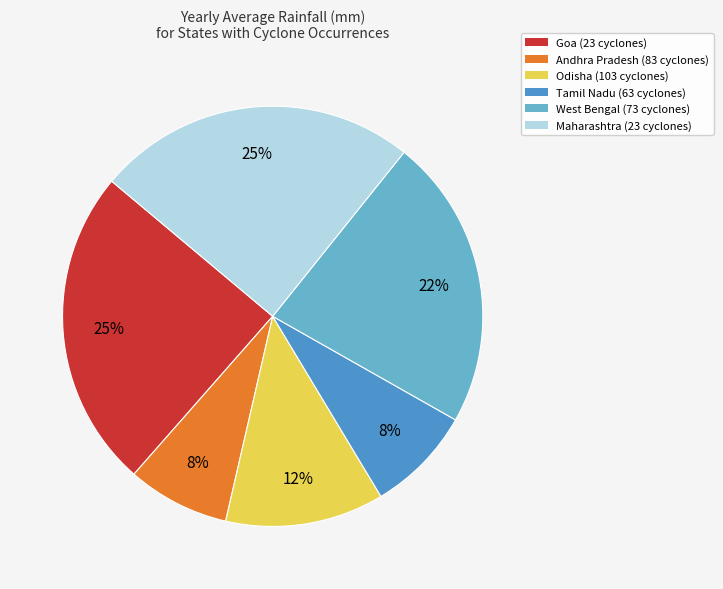

What is the largest slice in the pie chart?

Goa